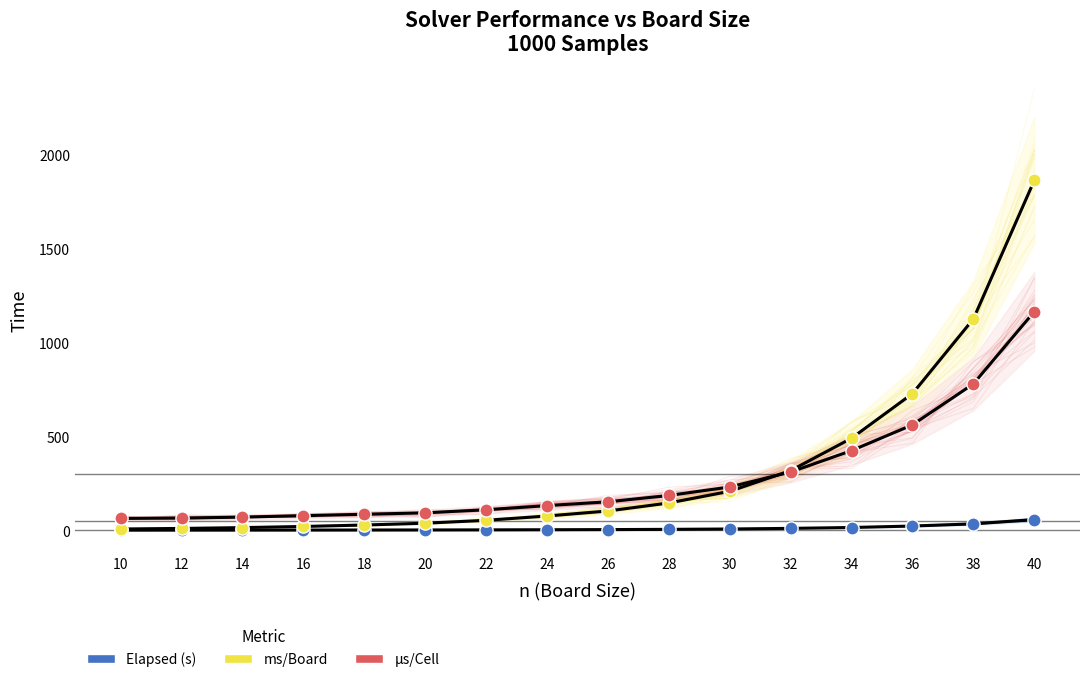

Across all series, what Y value is closest to 932?

779.8